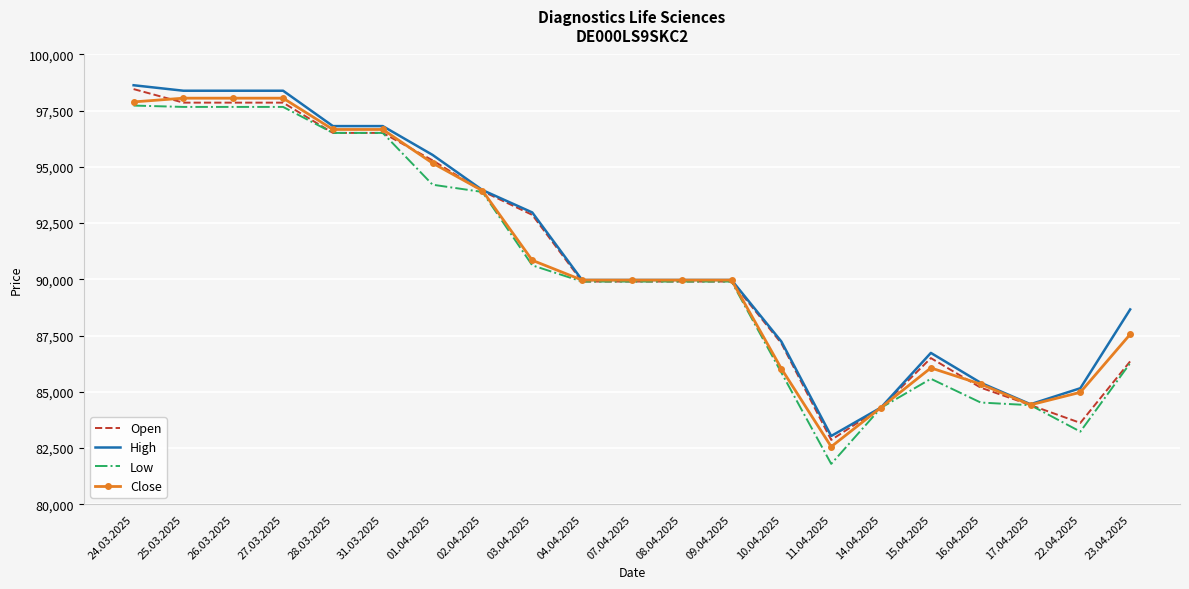

Is it true that Close equals 55883 at 08.04.2025?

False